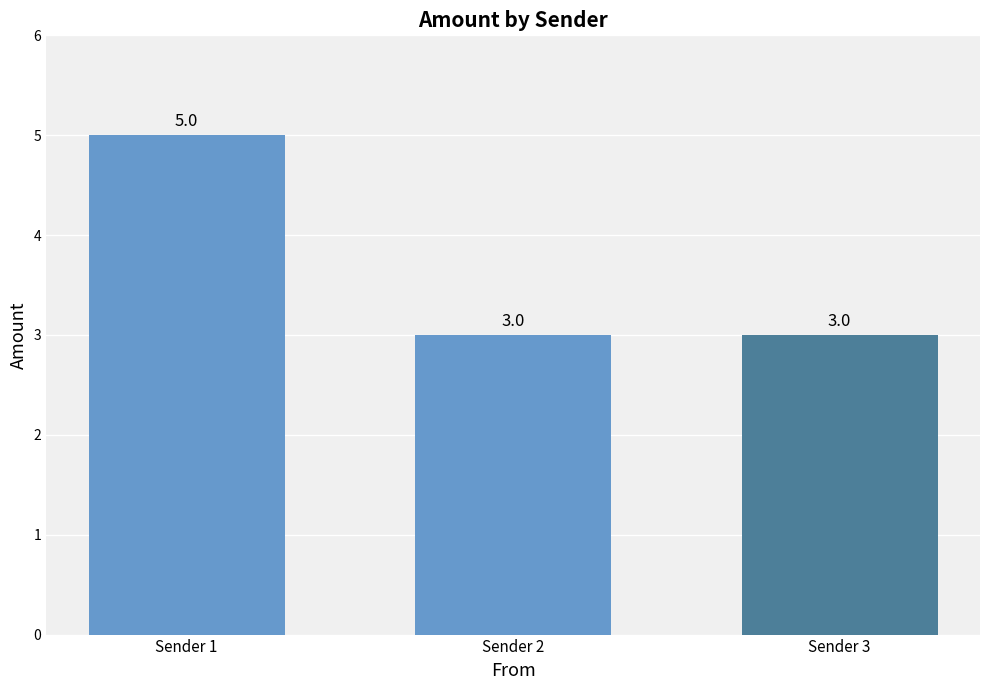

What is the approximate value at Sender 1?

5